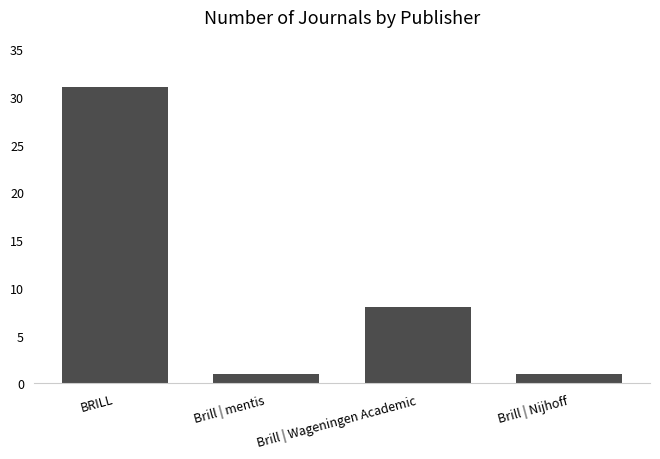

What position from the left is Brill | Wageningen Academic?

3